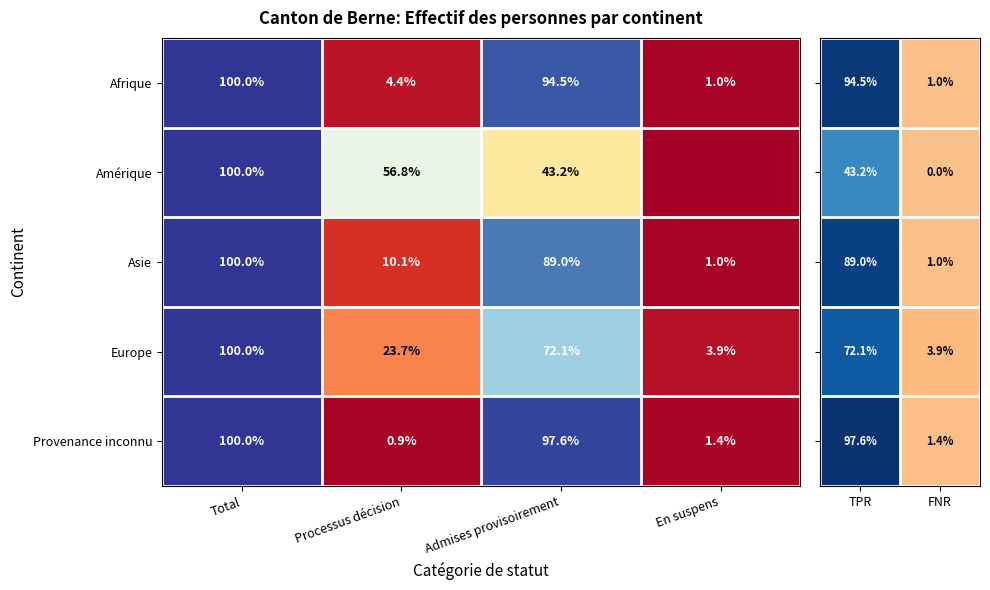

The value of Afrique at Admises provisoirement is 94.5. True or false?

True